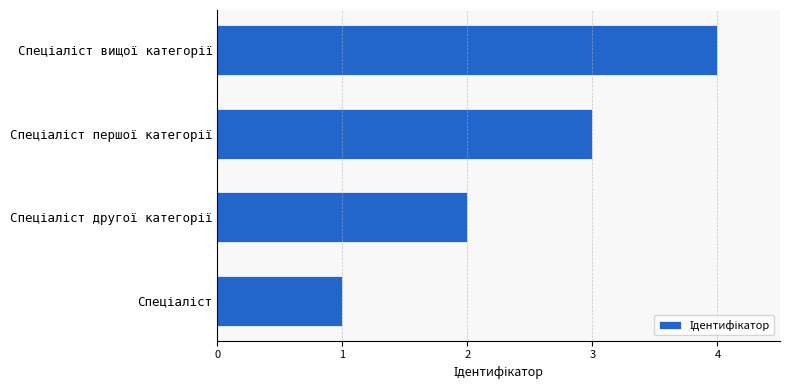

How many series are shown in this chart?

1